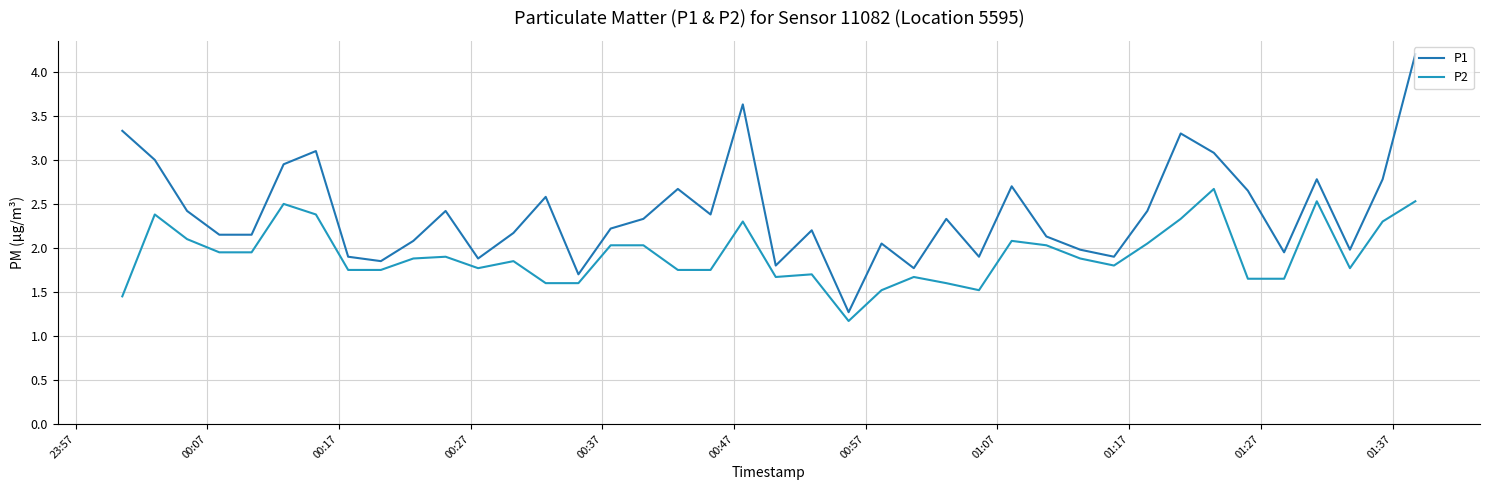

Does the chart have visible grid lines?

Yes